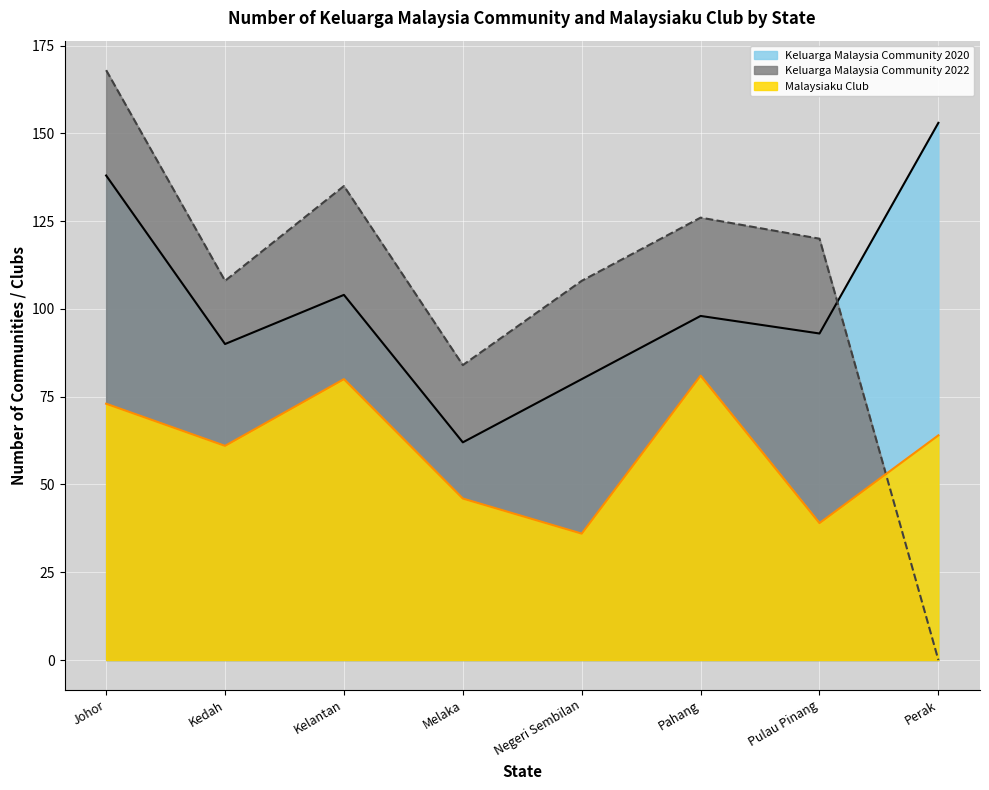

Rank the categories by Malaysiaku Club value from lowest to highest.

Negeri Sembilan, Pulau Pinang, Melaka, Kedah, Perak, Johor, Kelantan, Pahang